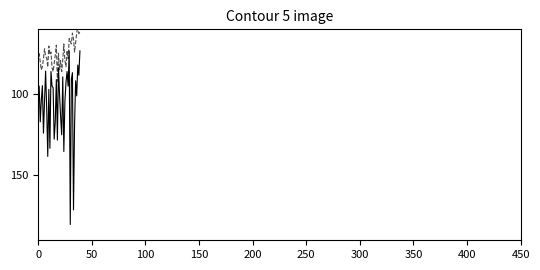

The P1 series shows 88.3 at 38. True or false?

True